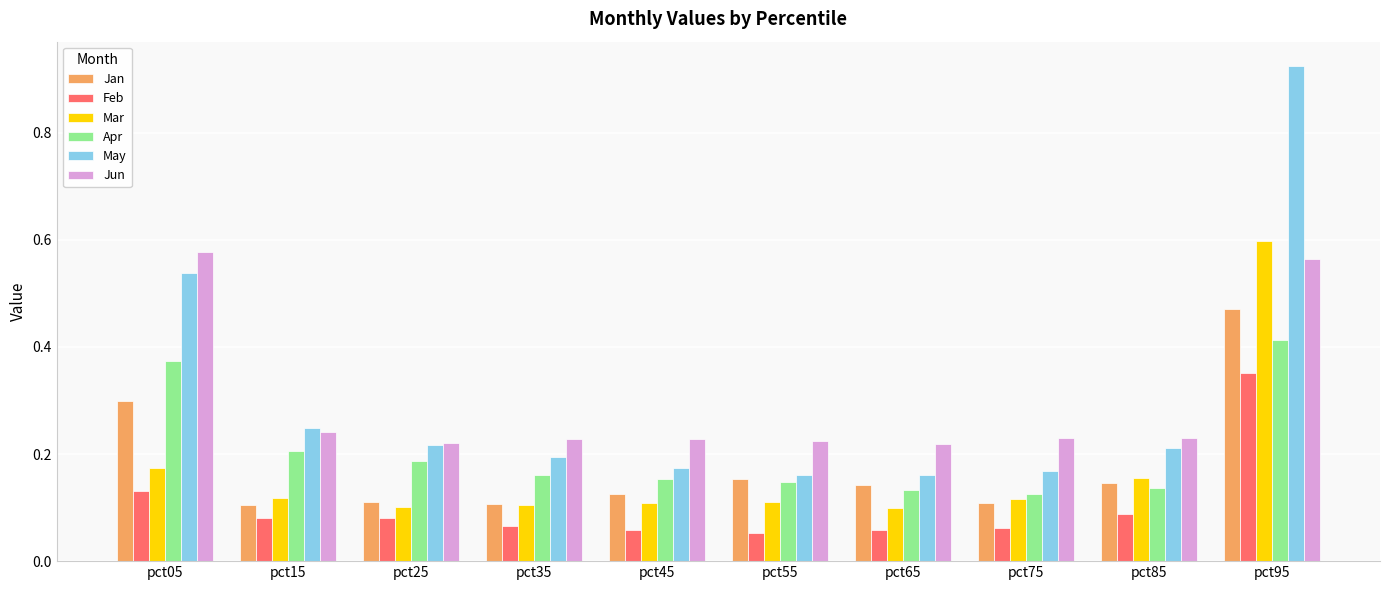

What is the sum of all Jan values?

1.8